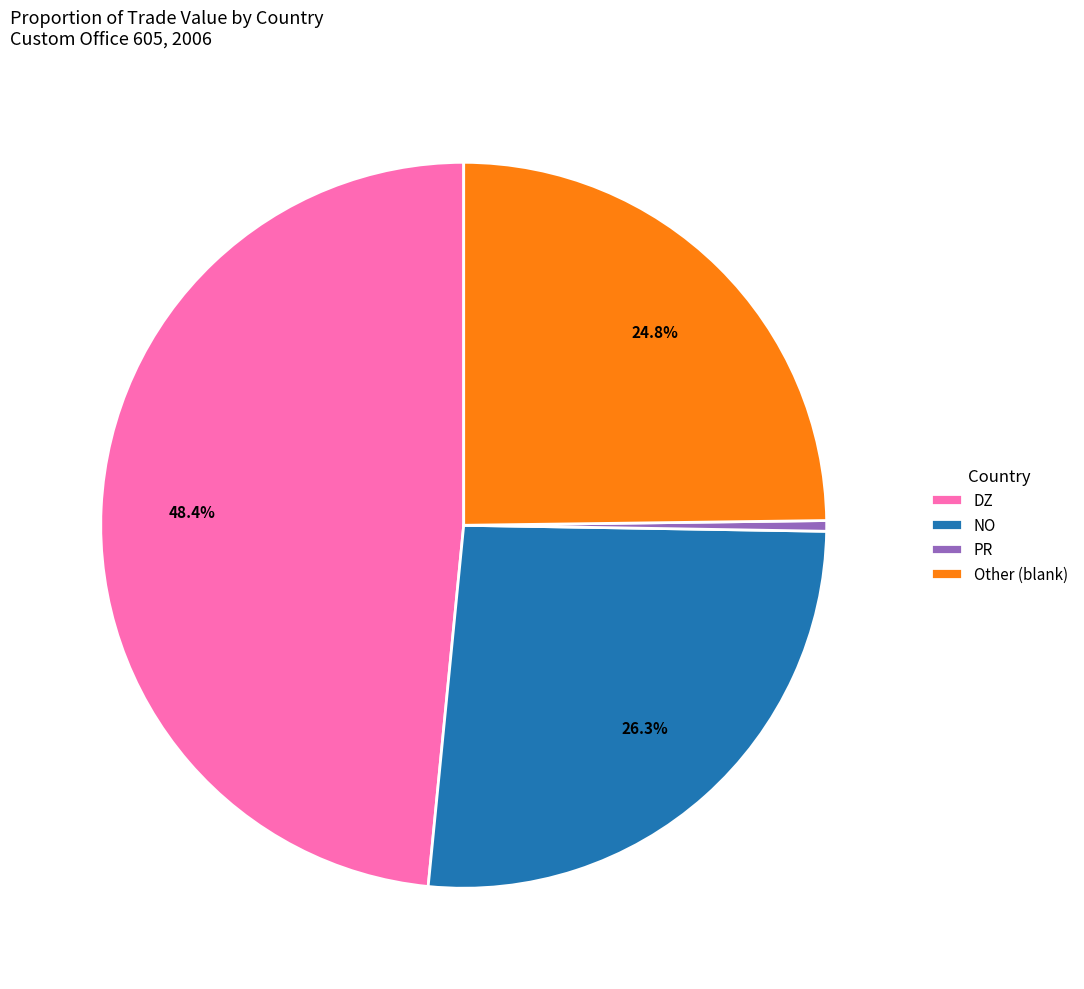

How many segments does this pie chart have?

4